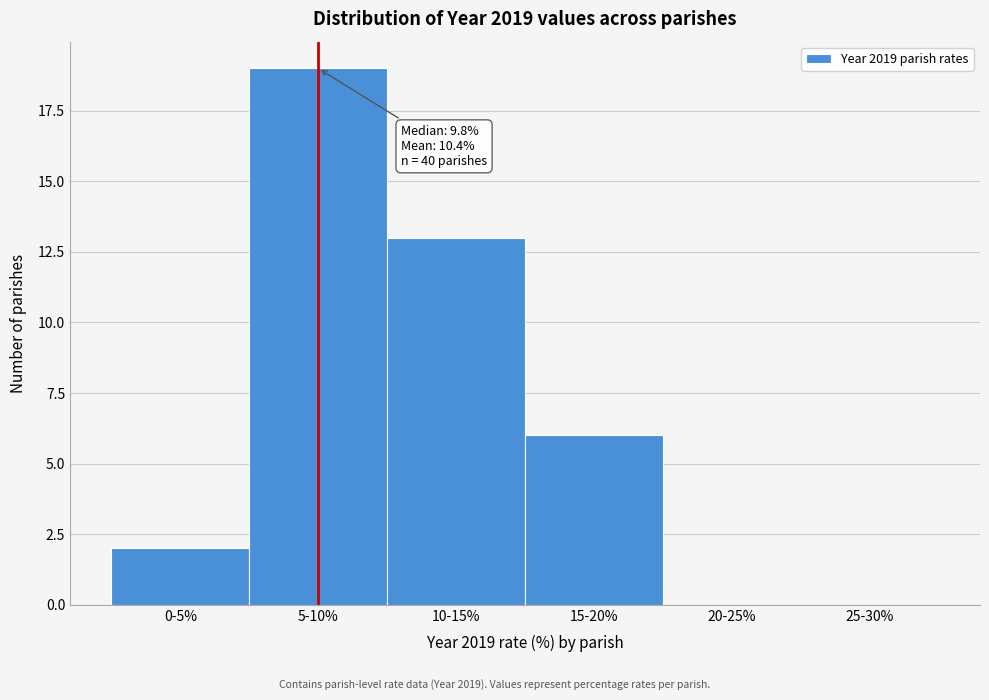

Reading left to right, transcribe all the data shown in this chart.

0-5%=2	5-10%=19	10-15%=13	15-20%=6	20-25%=0	25-30%=0